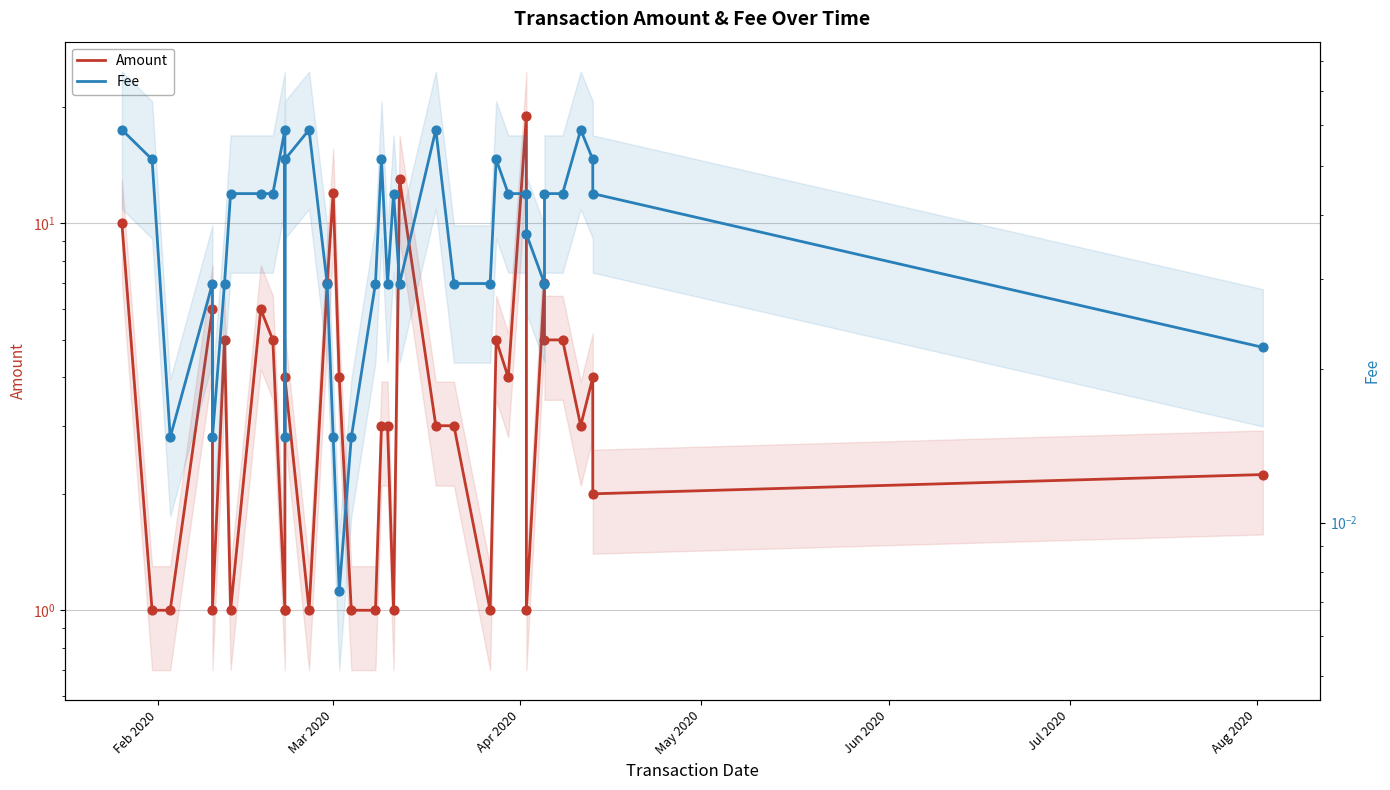

Is the value of Fee at 26 greater than the value of Amount at 29?

No